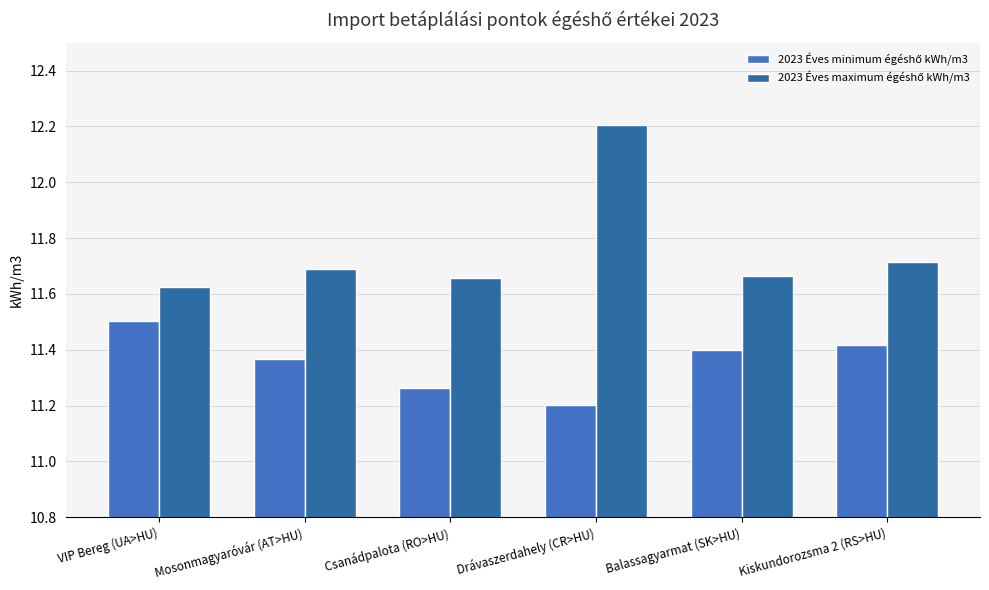

What is the label of the 4th bar from the left?

Drávaszerdahely (CR>HU)